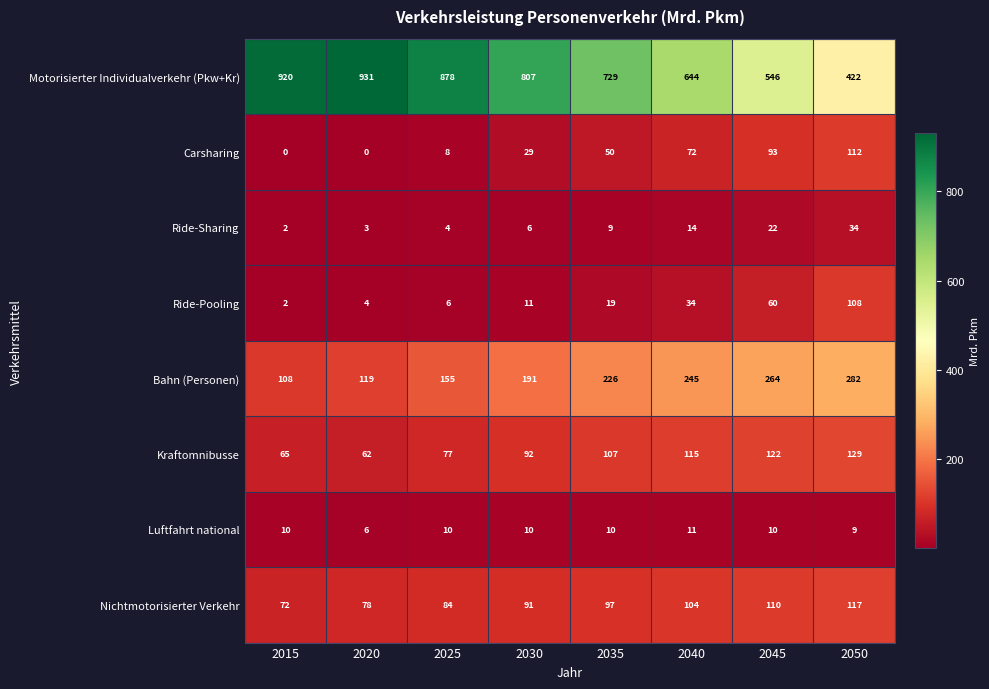

Where is Luftfahrt national nearest to the value 8?

2050